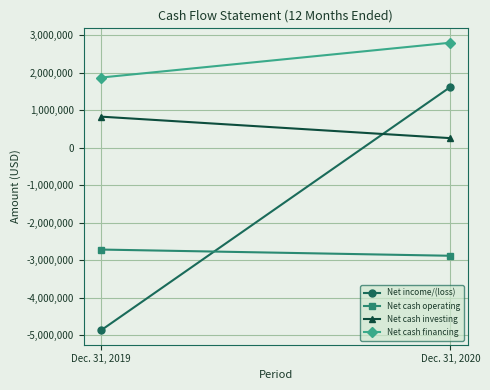

Count the number of categories in the chart.

2